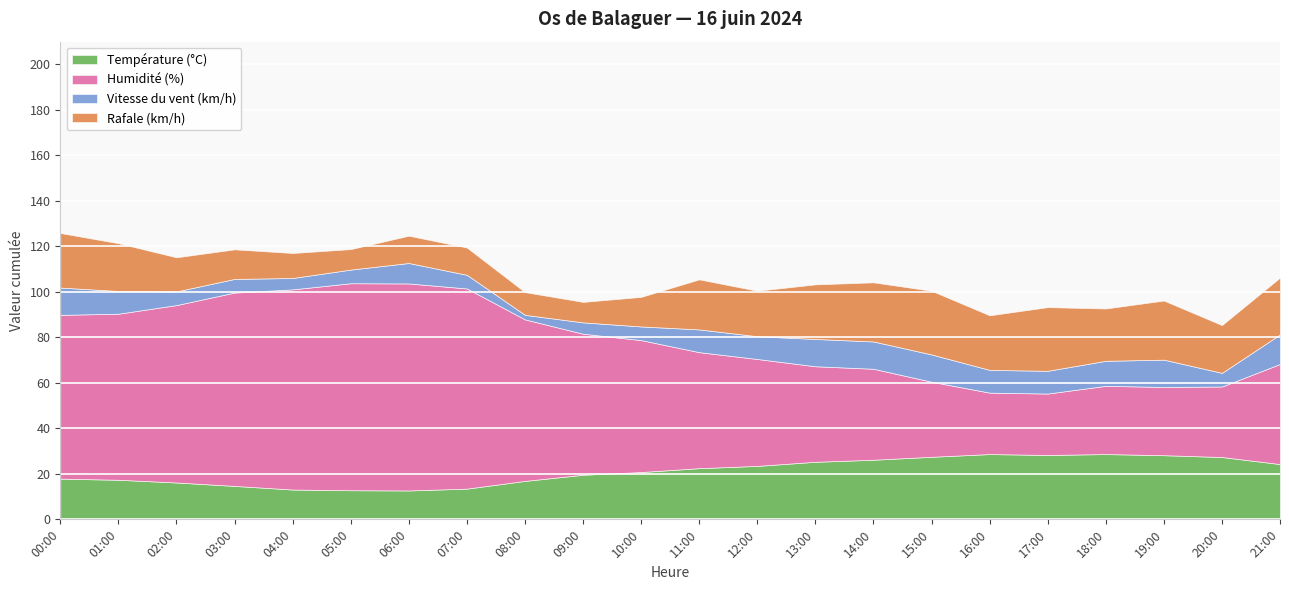

Between 06:00 and 17:00, which series saw the biggest shift?

Humidité (%)